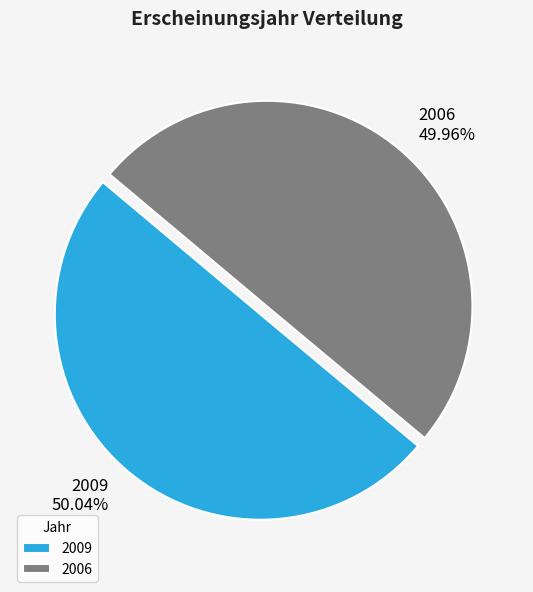

The 2009 slice represents 62% of the pie. True or false?

False